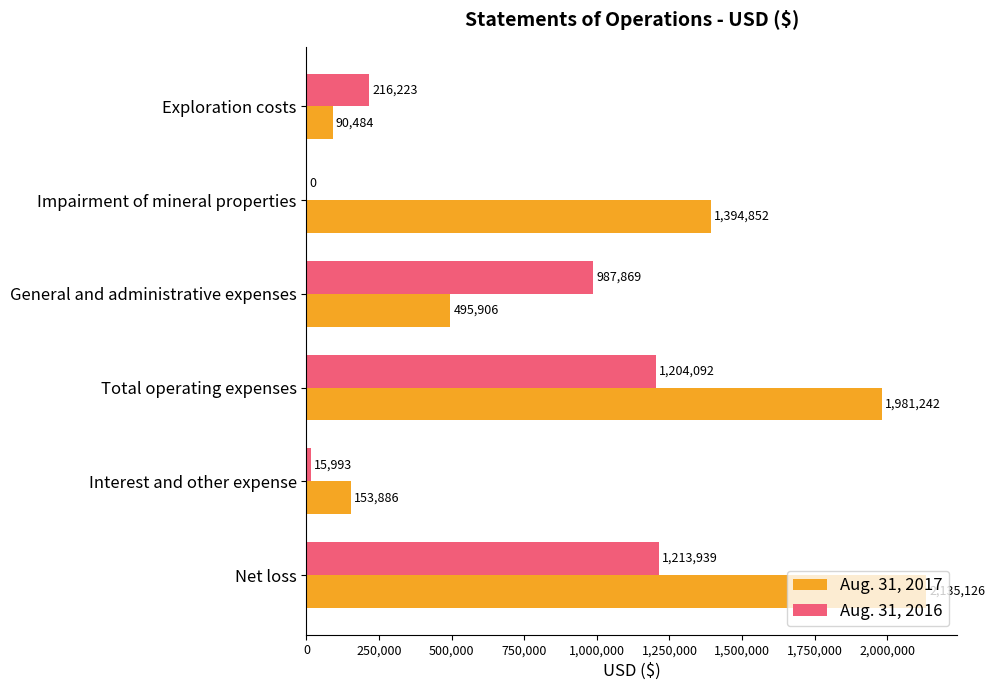

At which label does Aug. 31, 2017 reach its peak?

Net loss